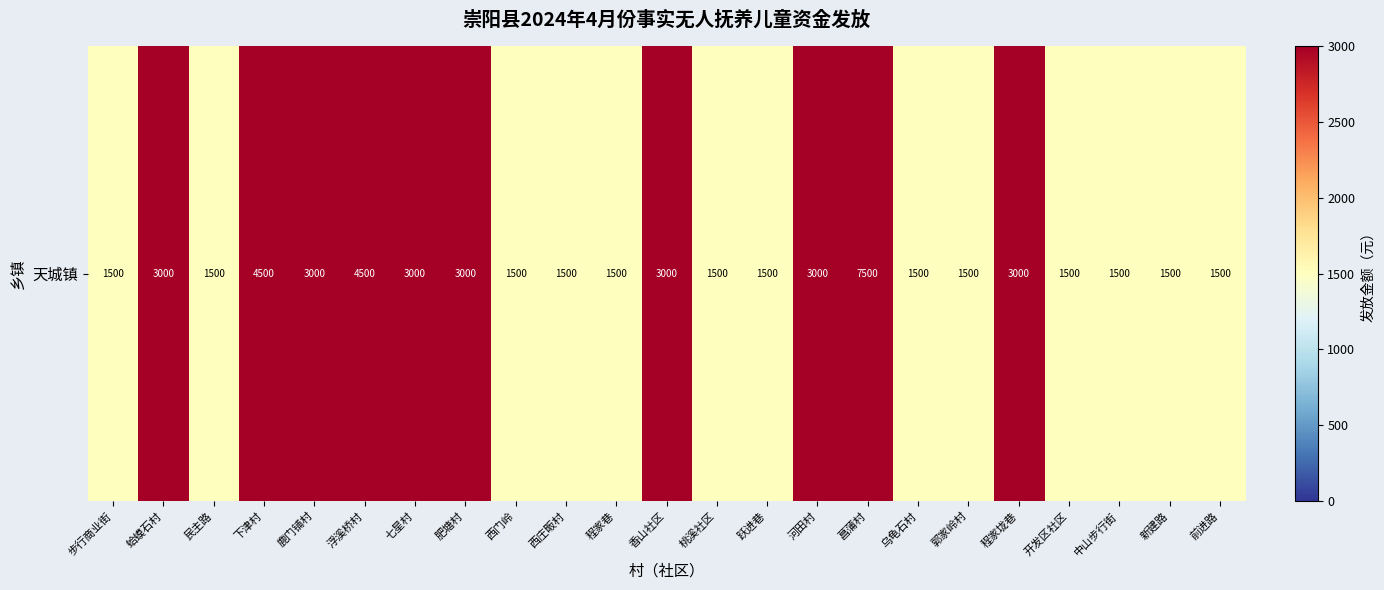

True or false: the data shows 4500 at 浮溪桥村.

True